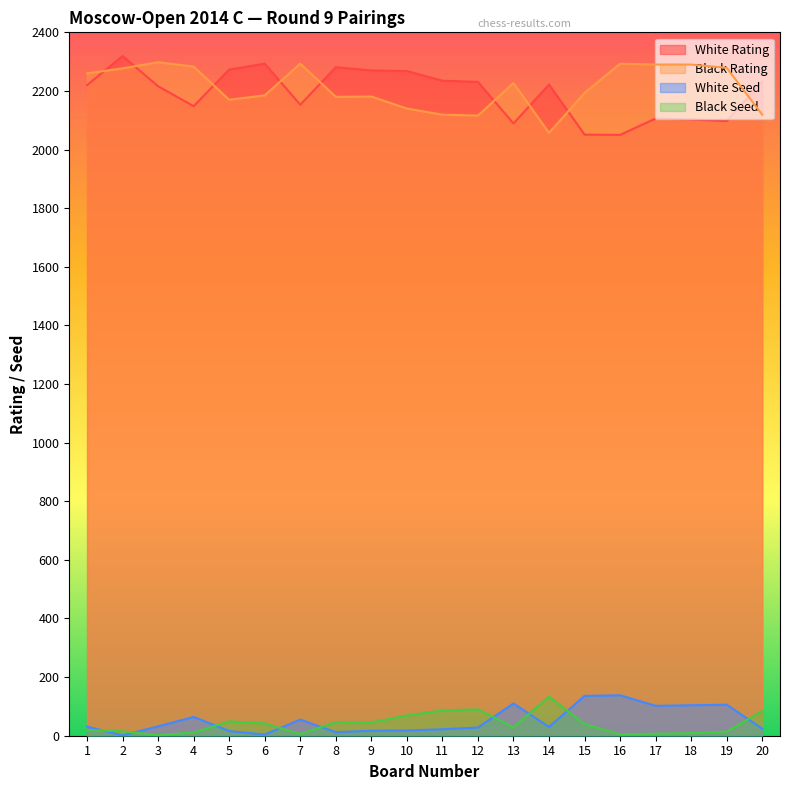

Rank the categories by Black Rating value from highest to lowest.

3, 7, 16, 17, 18, 4, 19, 2, 1, 13, 15, 6, 9, 8, 5, 10, 11, 20, 12, 14